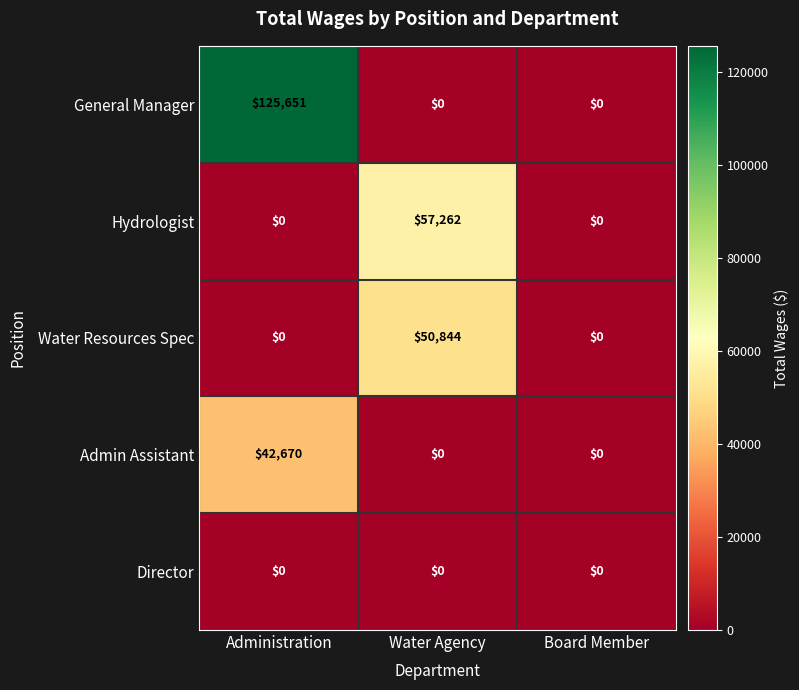

At how many categories does at least one series exceed 48409?

2